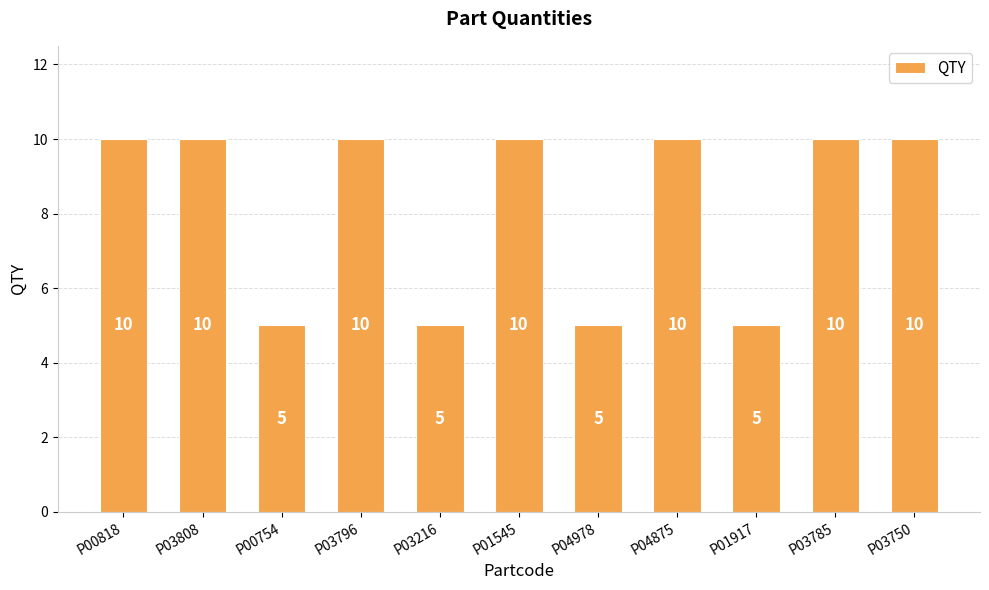

What is the difference between the second highest and second lowest values?

5